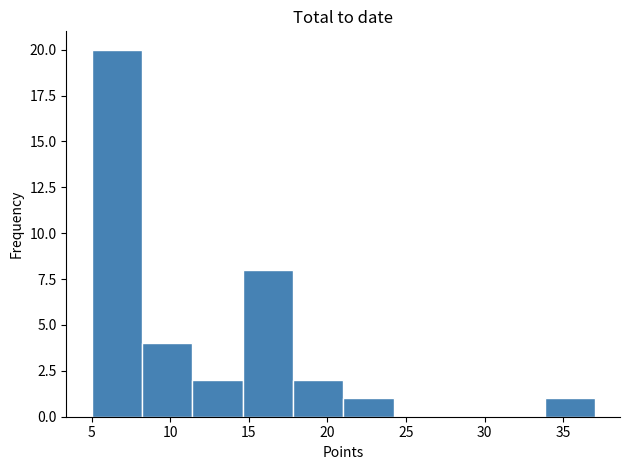

Over which range of the x-axis is the bar tallest?

5.0 to 8.2